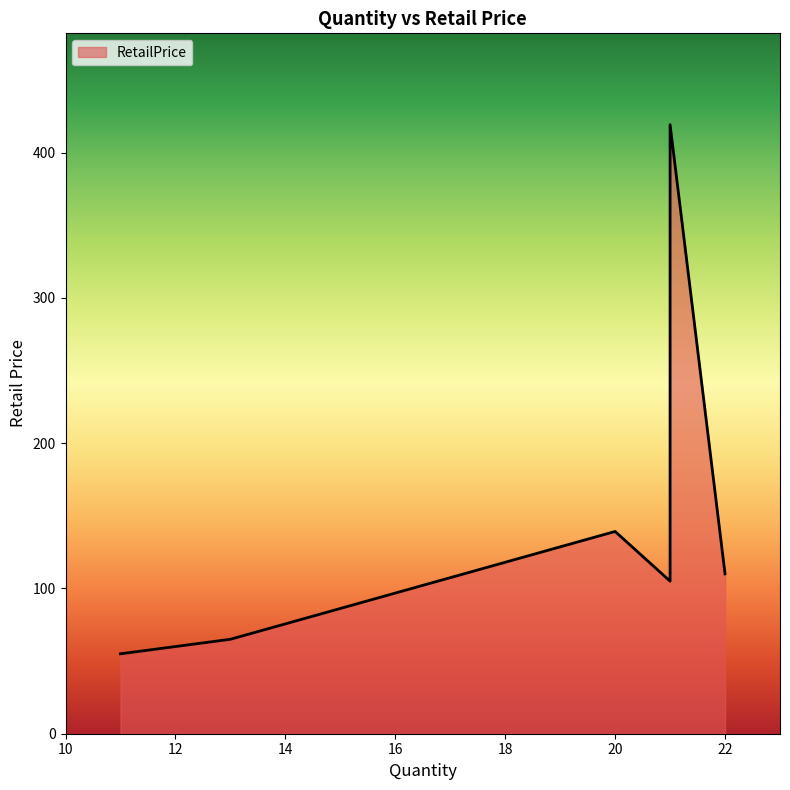

How many lines are shown in the chart?

1